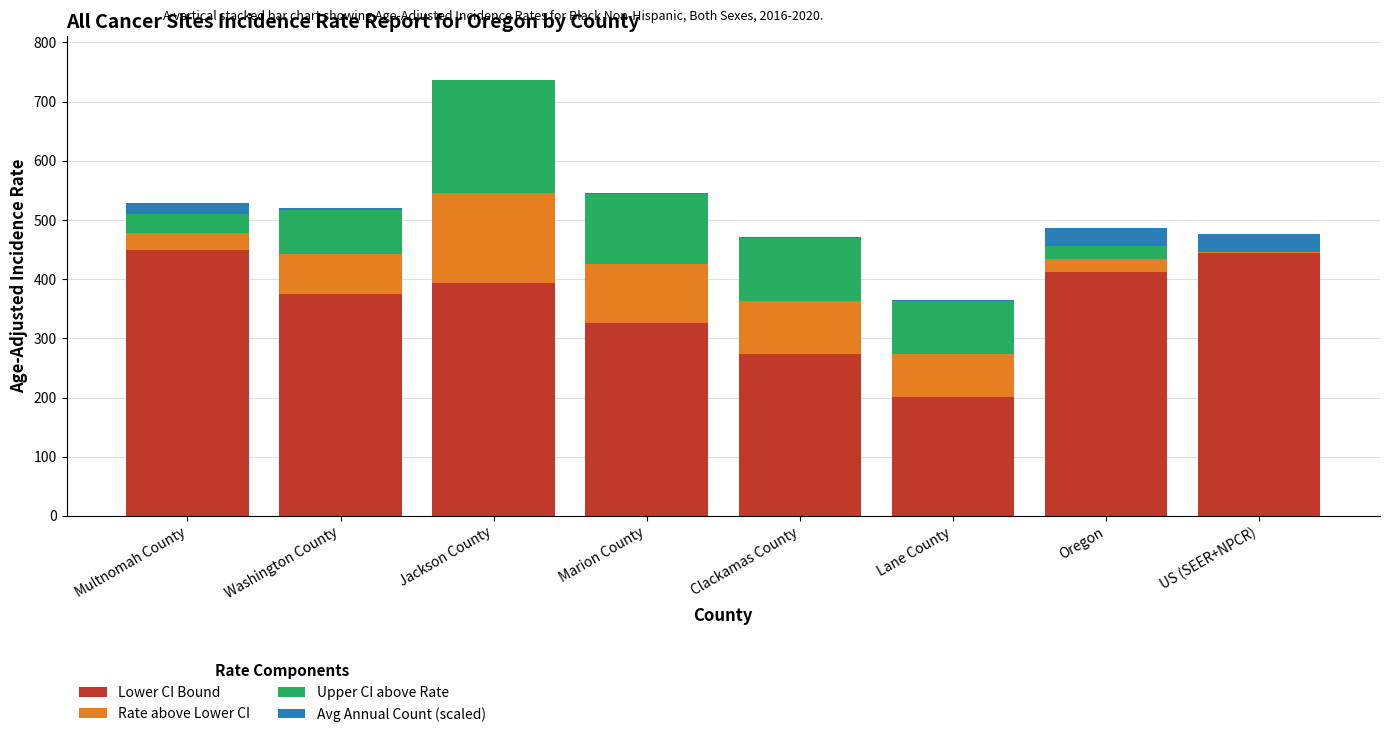

At which category is the sum across all series the highest?

Jackson County